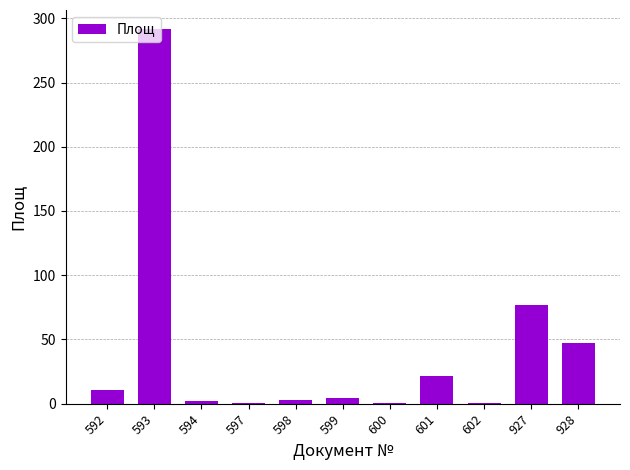

What is the sum of the values at 927 and 601?

99.0